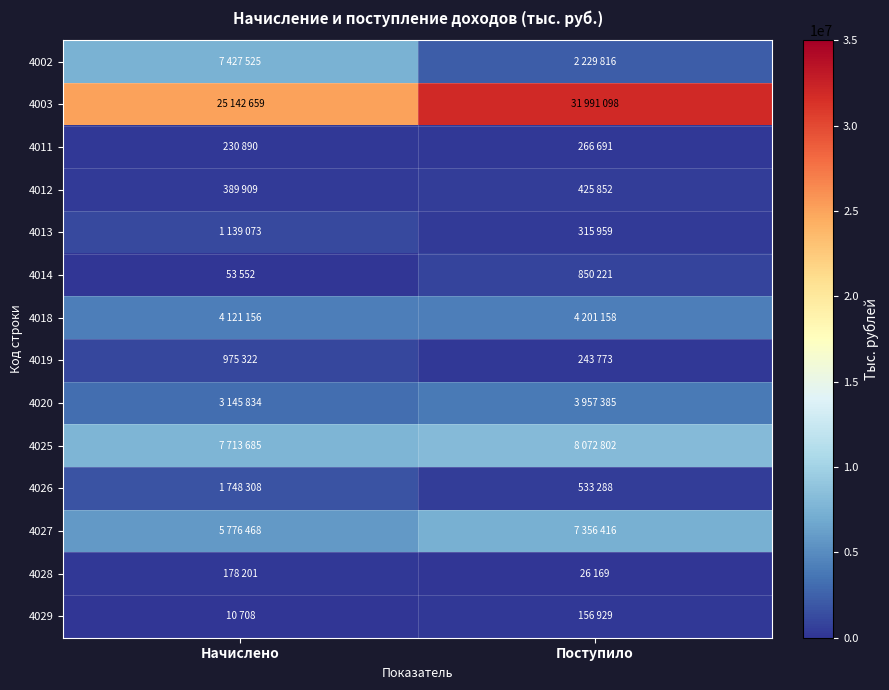

Which label corresponds to the smallest value in the chart?

Начислено